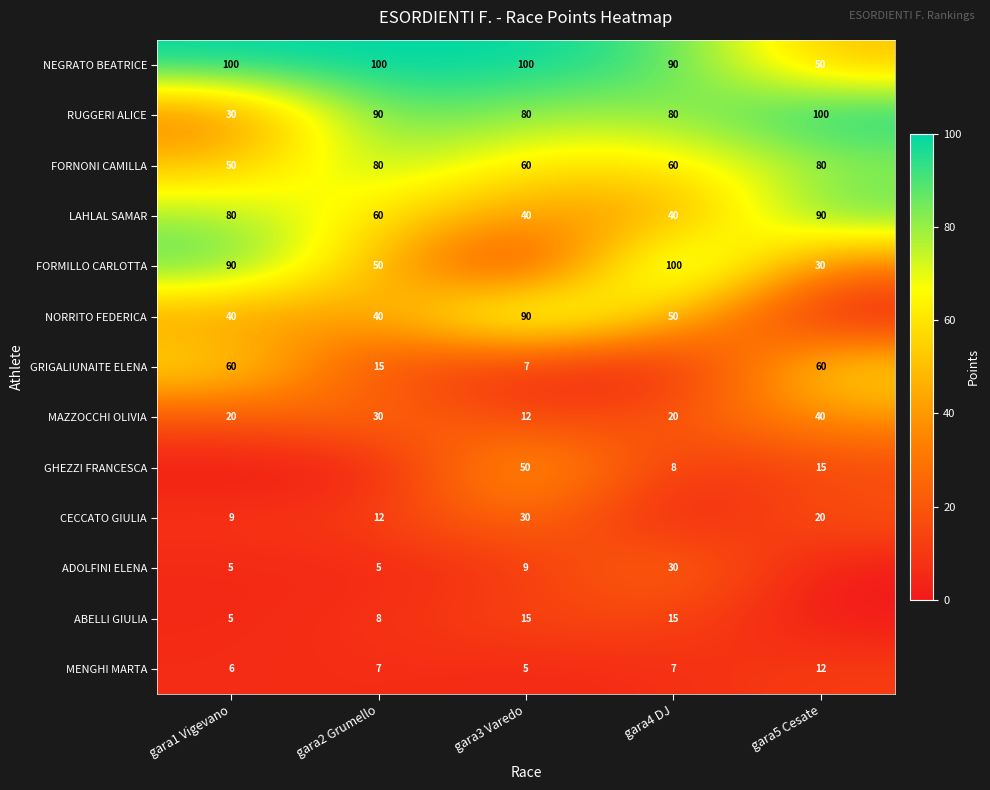

What is the approximate value of NEGRATO BEATRICE at gara2 Grumello, to the nearest 5?

100